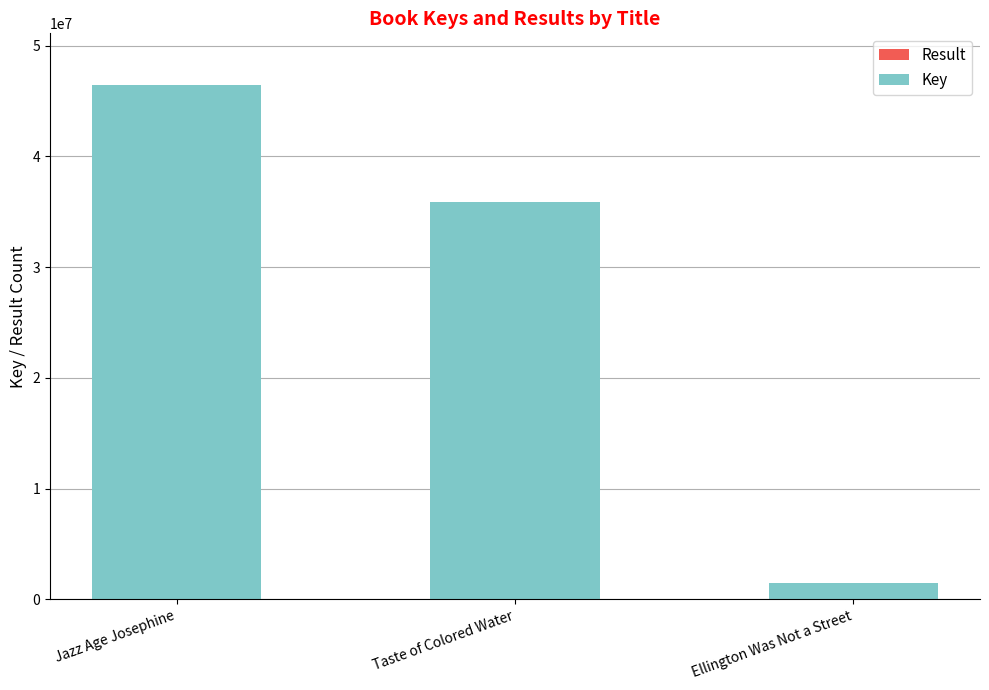

Are the bars horizontal?

No